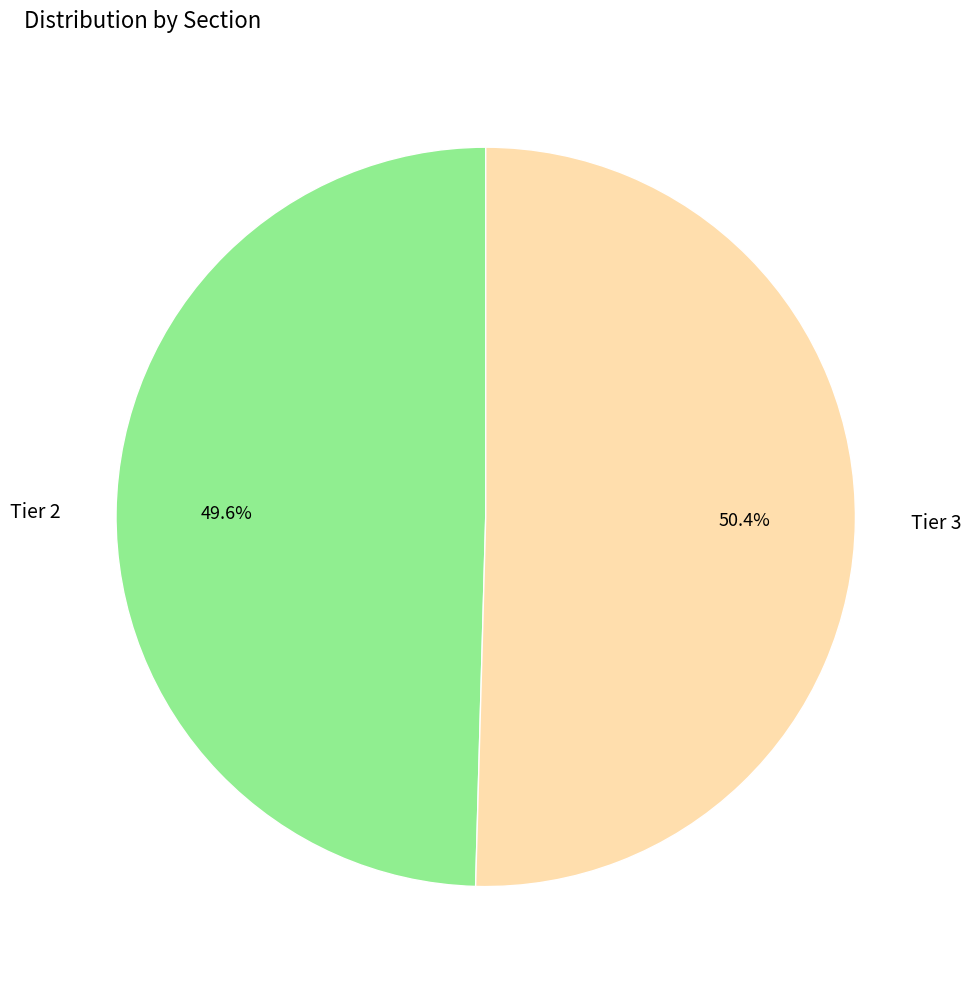

Which slice is the smallest?

Tier 2